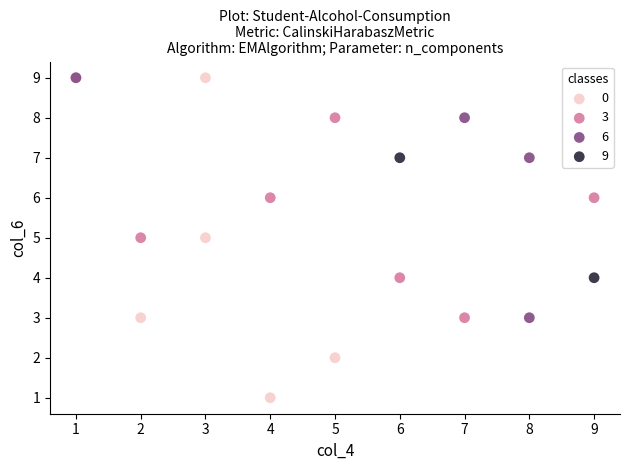

Which series has the largest Y range (max minus min)?

0